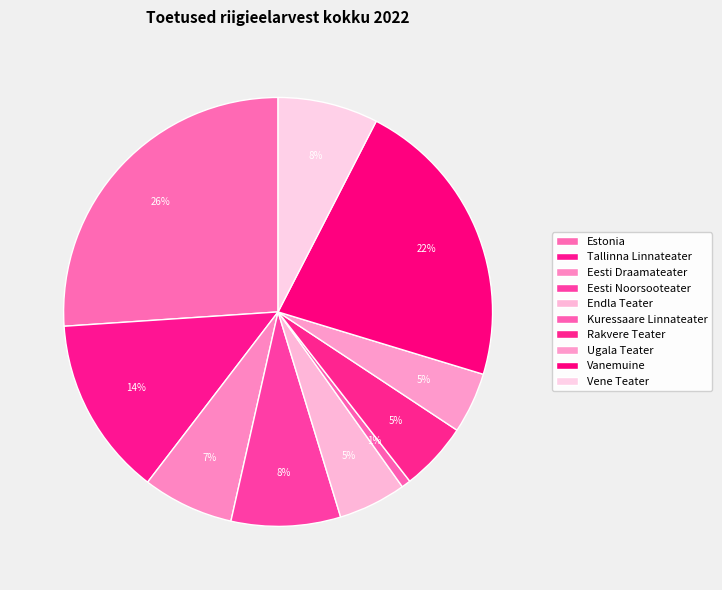

Count the number of slices in the pie.

10